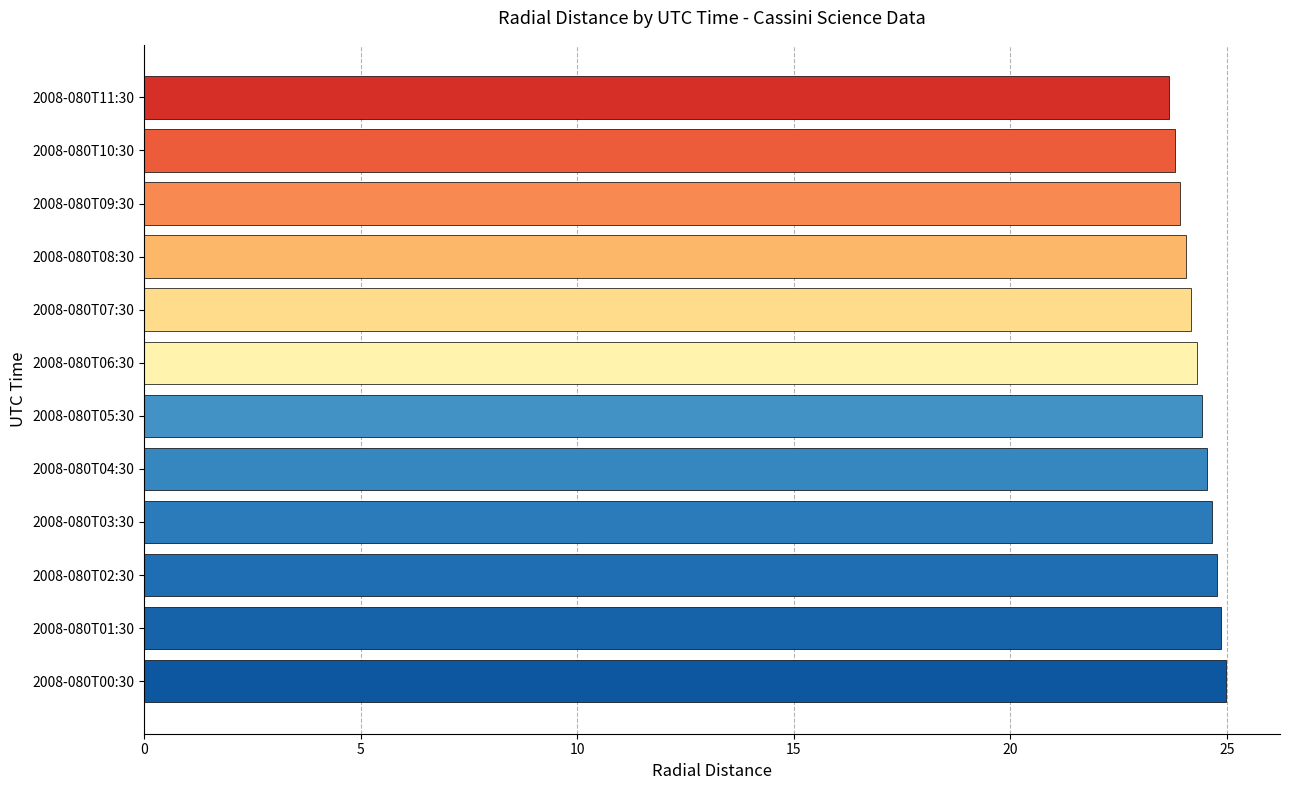

True or false: the data shows 23.8 at 2008-080T10:30.

True